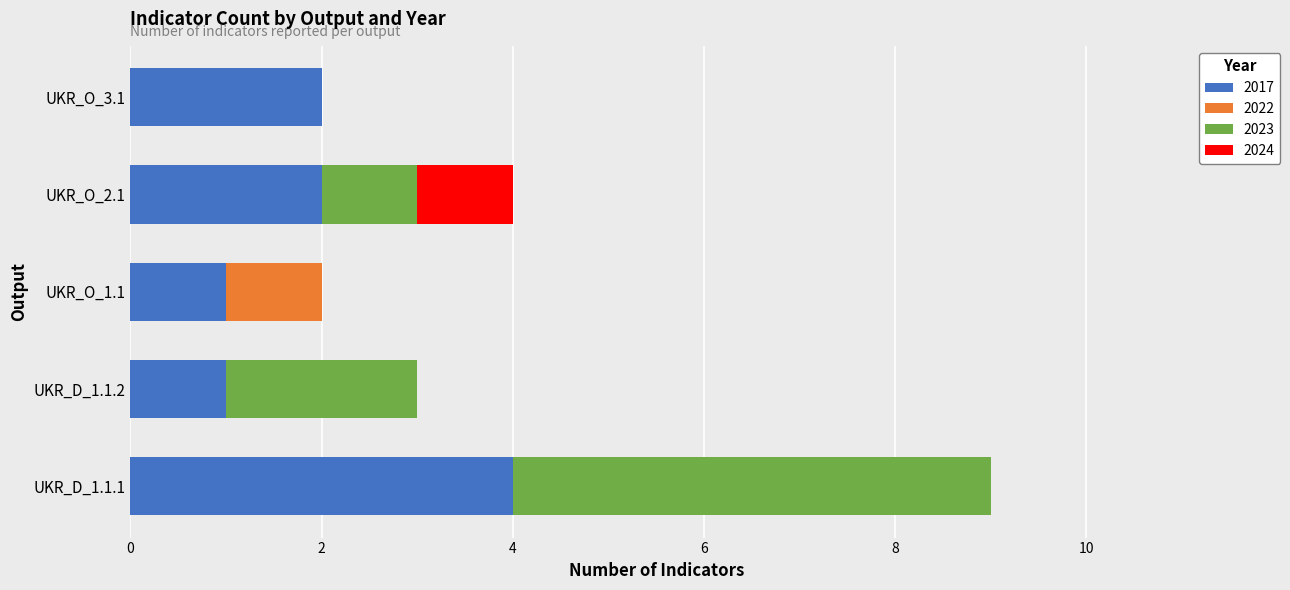

What is the highest value of the 2017 series?

4